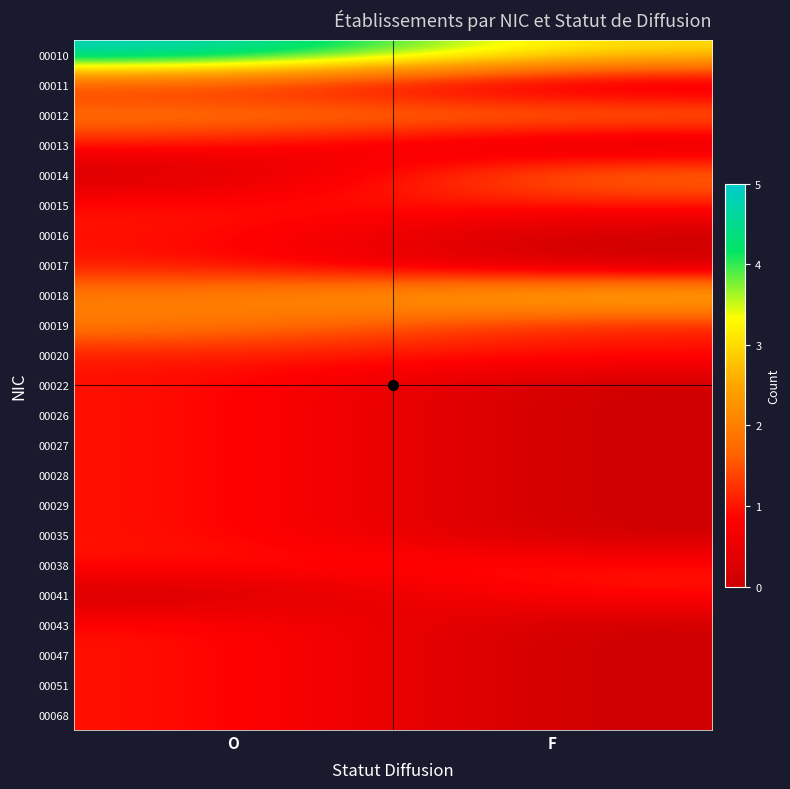

Reading left to right, list all the values displayed in this chart.

00010: O=5	F=3
00011: O=1	F=0
00012: O=2	F=2
00013: O=1	F=0
00014: O=0	F=2
00015: O=1	F=1
00016: O=1	F=0
00017: O=1	F=0
00018: O=2	F=3
00019: O=2	F=1
00020: O=1	F=1
00022: O=1	F=0
00026: O=1	F=0
00027: O=1	F=0
00028: O=1	F=0
00029: O=1	F=0
00035: O=1	F=0
00038: O=1	F=1
00041: O=0	F=1
00043: O=1	F=0
00047: O=1	F=0
00051: O=1	F=0
00068: O=1	F=0